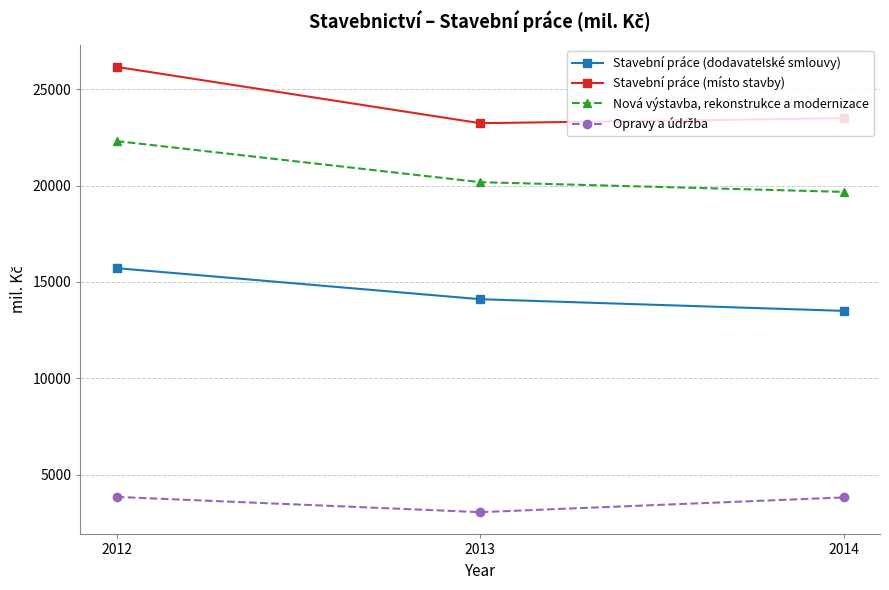

What is the value of the Stavební práce (místo stavby) point at the 2nd from the left?

23231.9